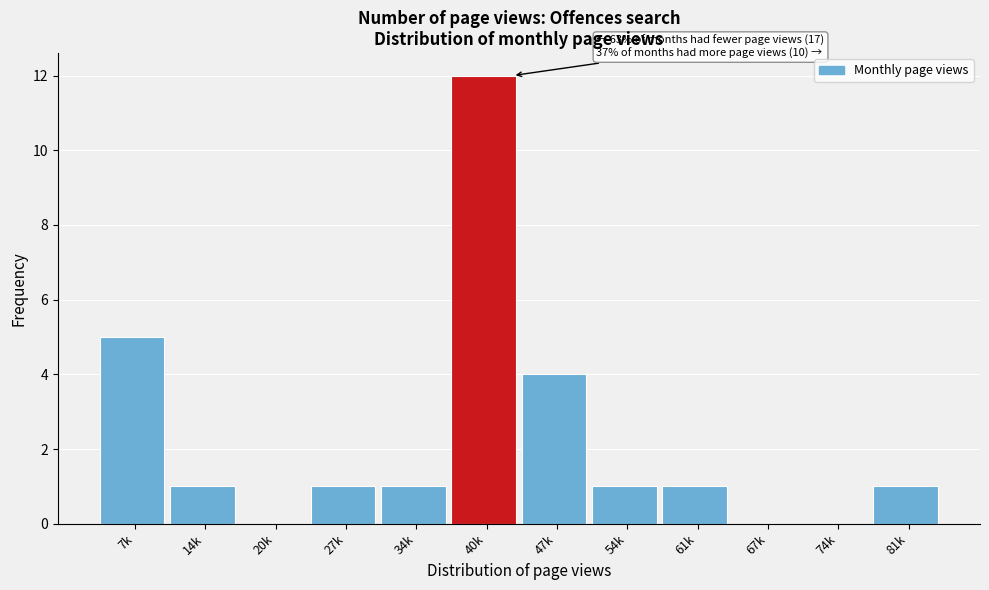

Reading right to left, extract all data points from this chart.

81k=1	74k=0	67k=0	61k=1	54k=1	47k=4	40k=12	34k=1	27k=1	20k=0	14k=1	7k=5